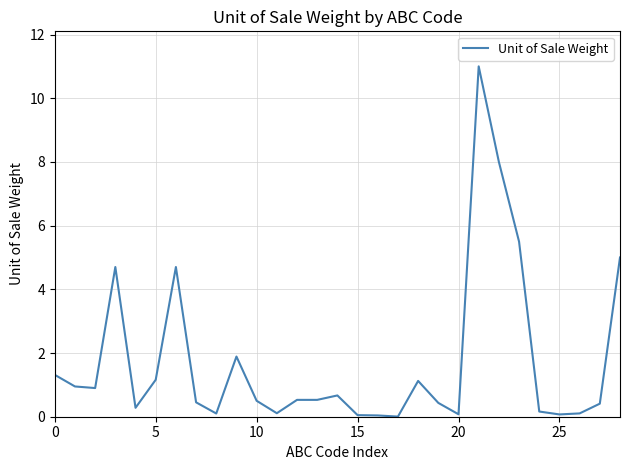

Does the chart have visible grid lines?

Yes